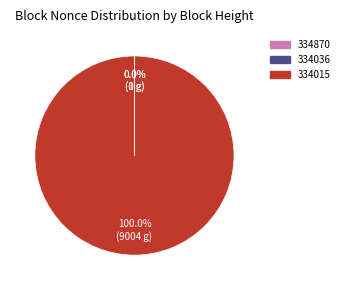

Which slice is the largest?

334015